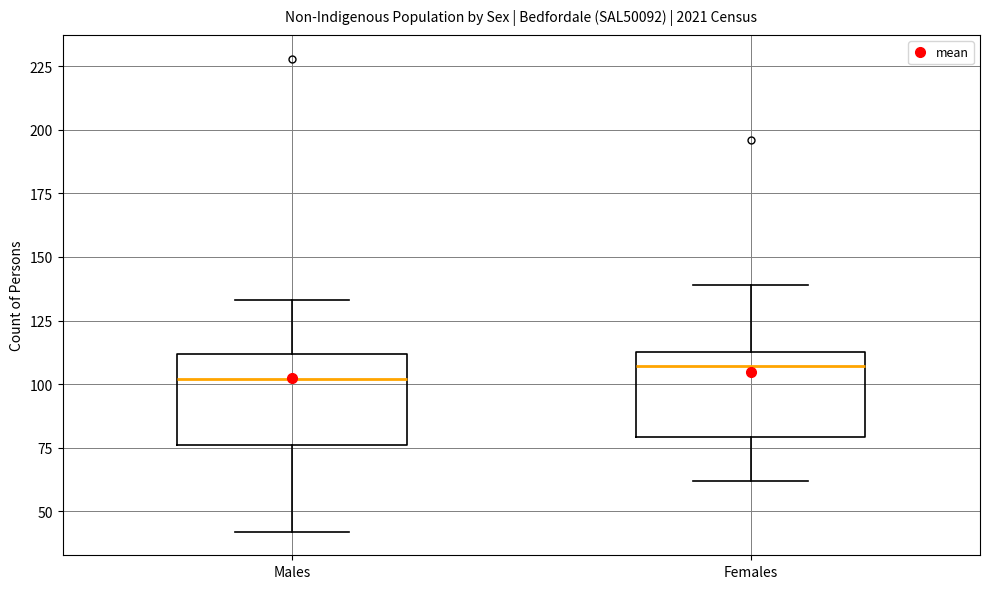

Reading left to right, read every box against the y-axis: the position of its median line, the range the box covers, and the ends of its whiskers. The values are not printed on the chart, so give them approximately, as read against the axis.

Males: median 100, box 75 to 110, whiskers 40 to 135
Females: median 105, box 80 to 115, whiskers 60 to 140